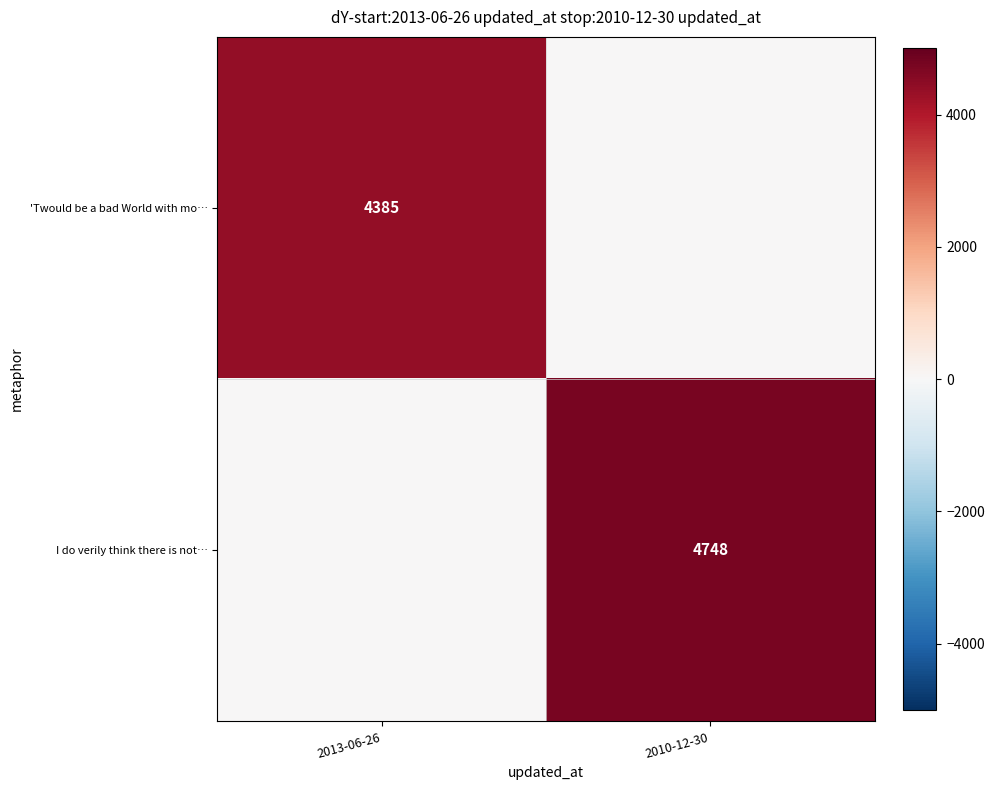

True or false: 'Twould be a bad World with mo… has a value of 4385 at 2013-06-26.

True